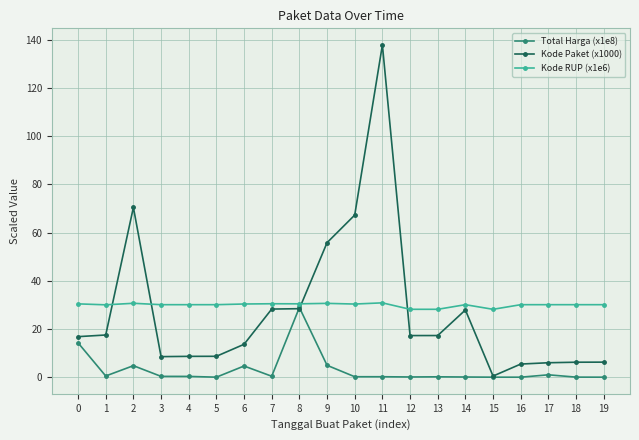

Is the value of Kode Paket (x1000) at 9 greater than the value of Total Harga (x1e8) at 13?

Yes